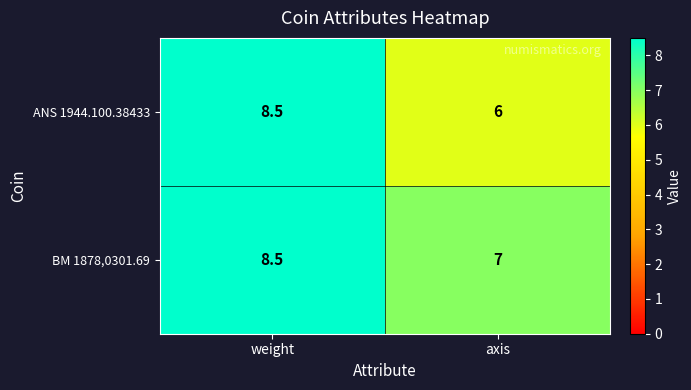

Where does the ANS 1944.100.38433 series first go above 8?

weight